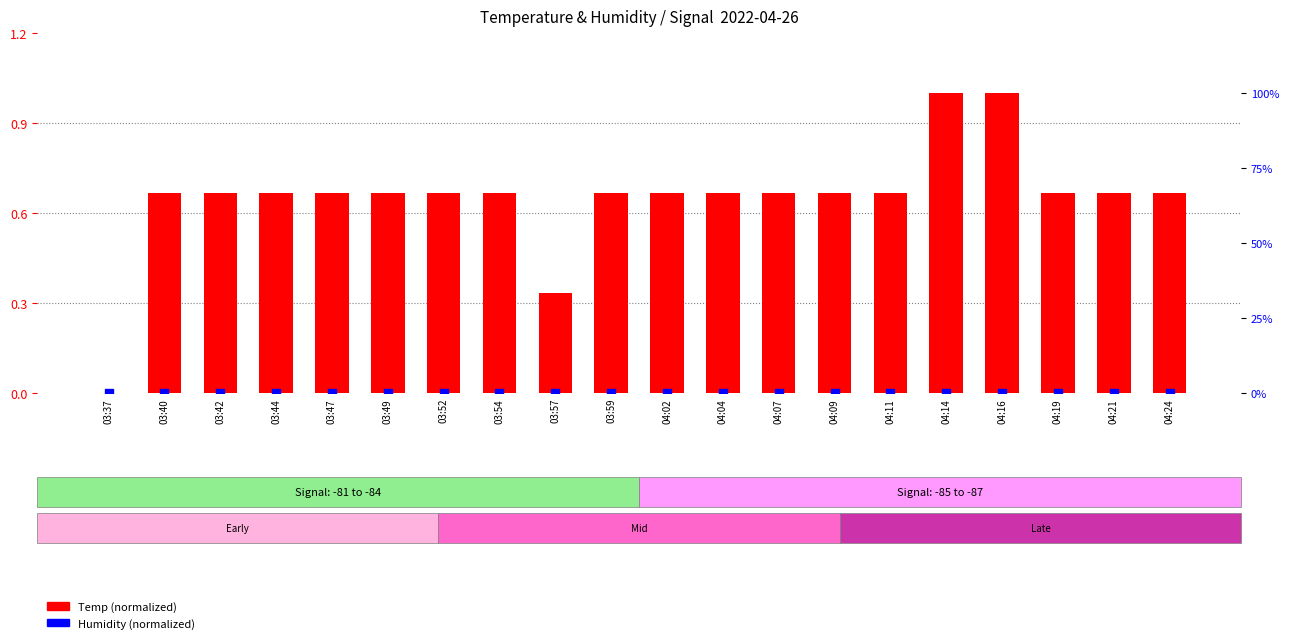

What is the total value across all series at 03:40?

0.7